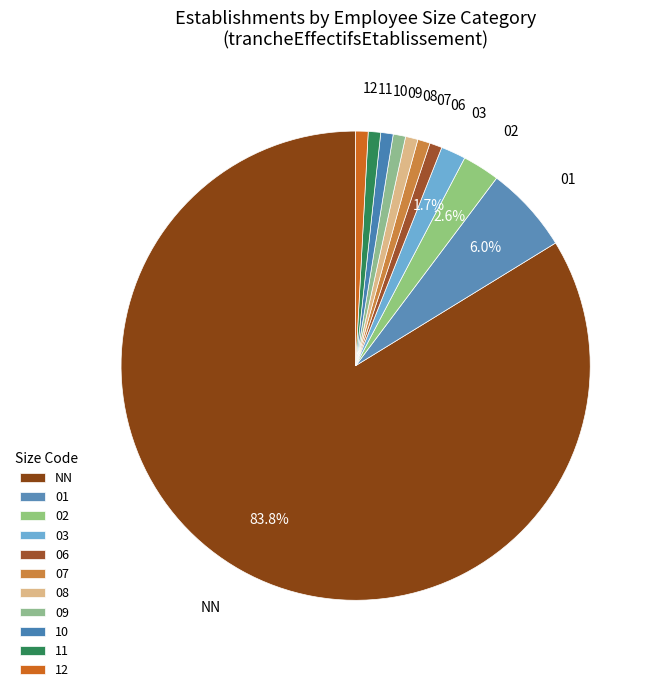

The 10 slice represents 11% of the pie. True or false?

False